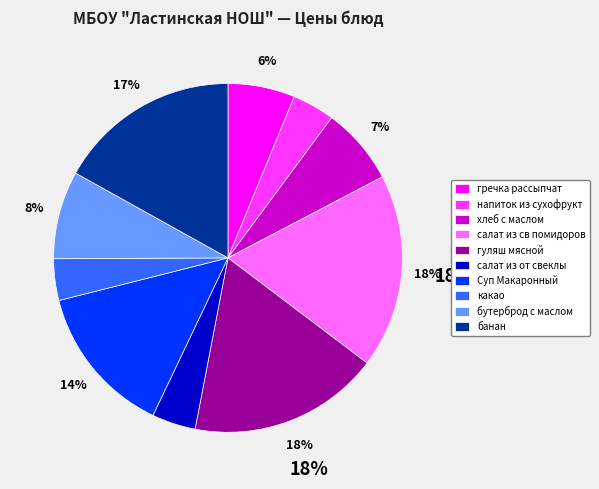

To the nearest percent, what is the difference between the largest and smallest slice percentages?

14%